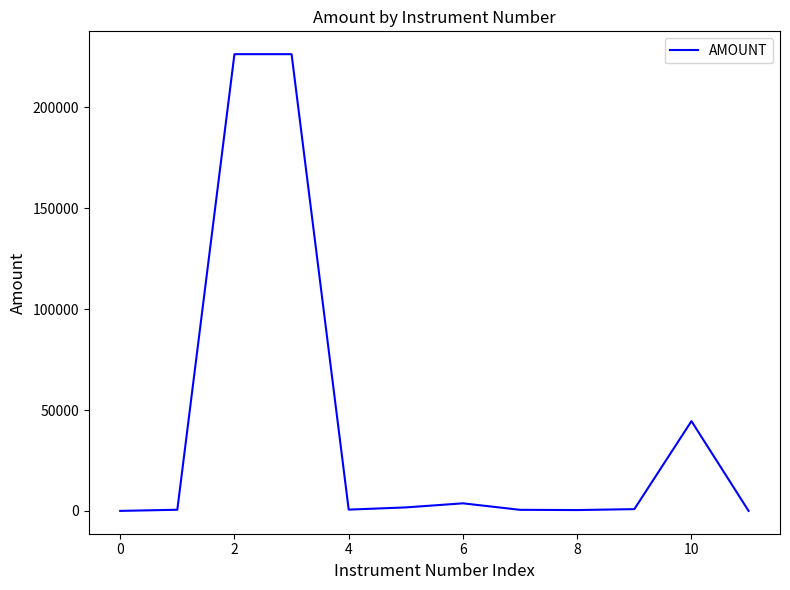

What is the greatest value displayed?

226435.3